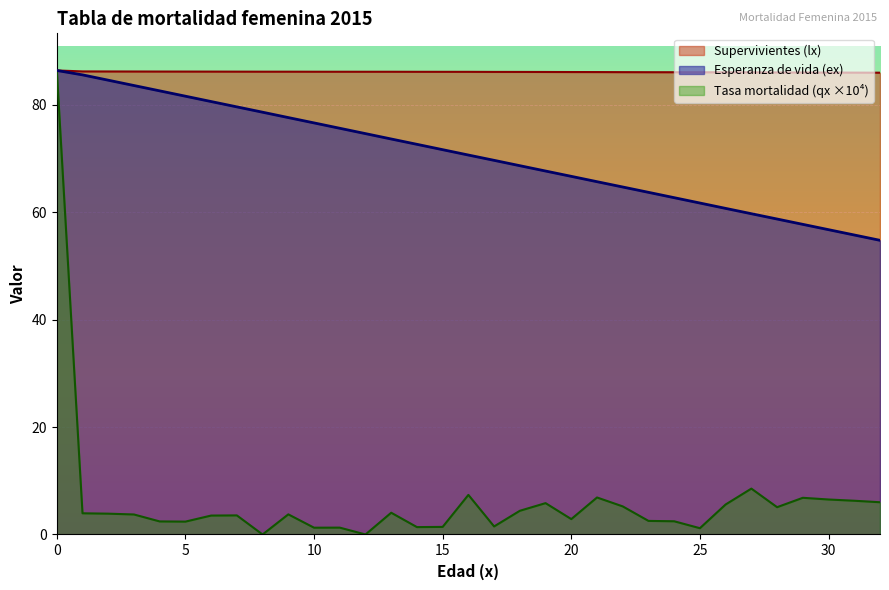

How many lines are shown in the chart?

3